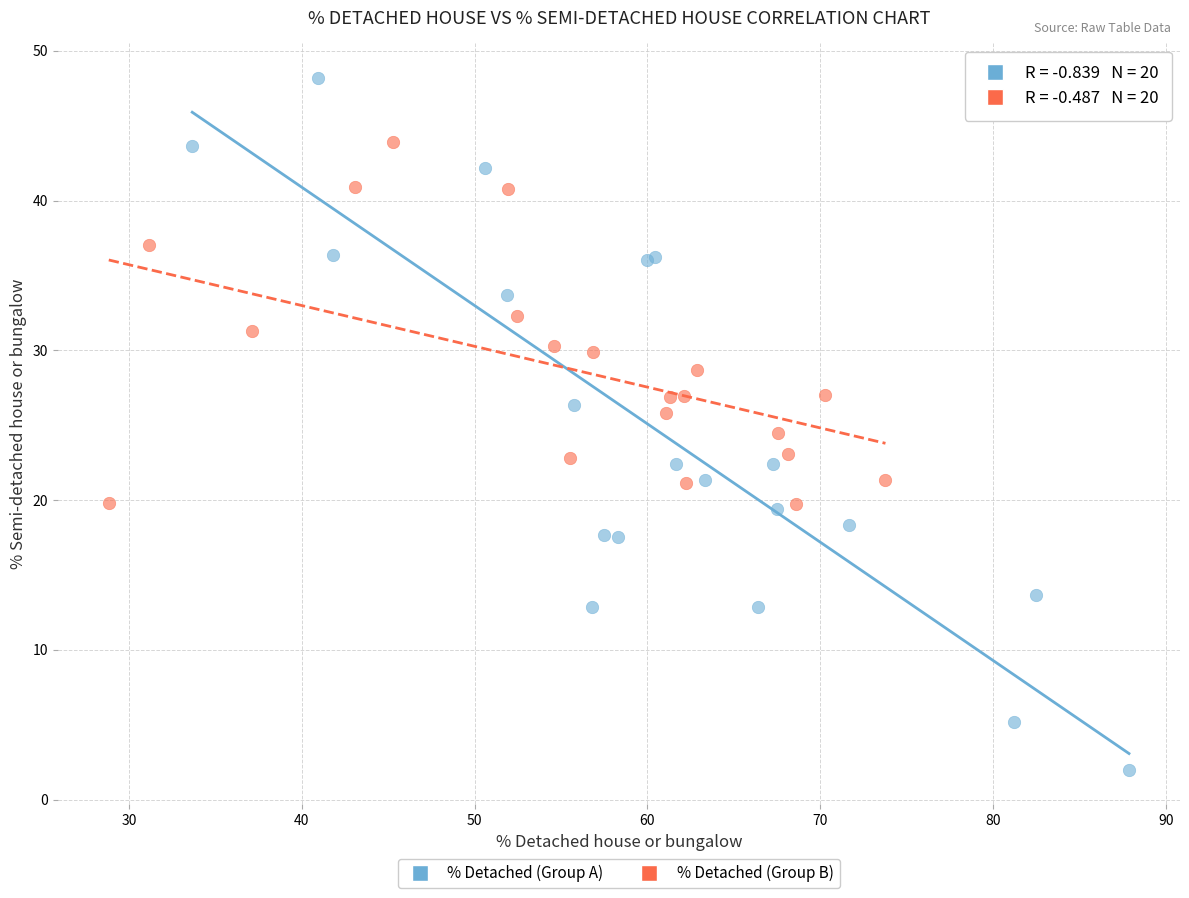

Which series reaches the maximum Y coordinate?

% Detached (Group A)